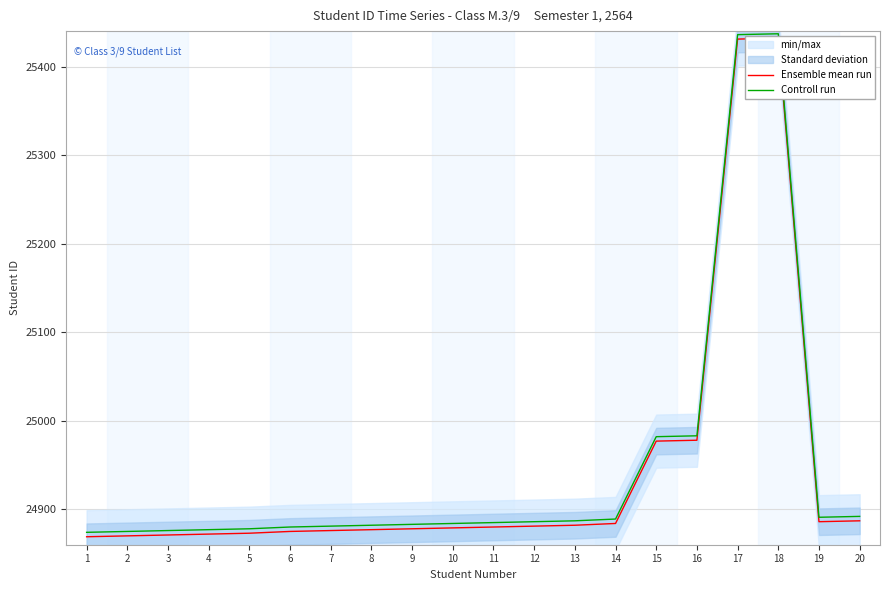

How many series are shown in this chart?

2